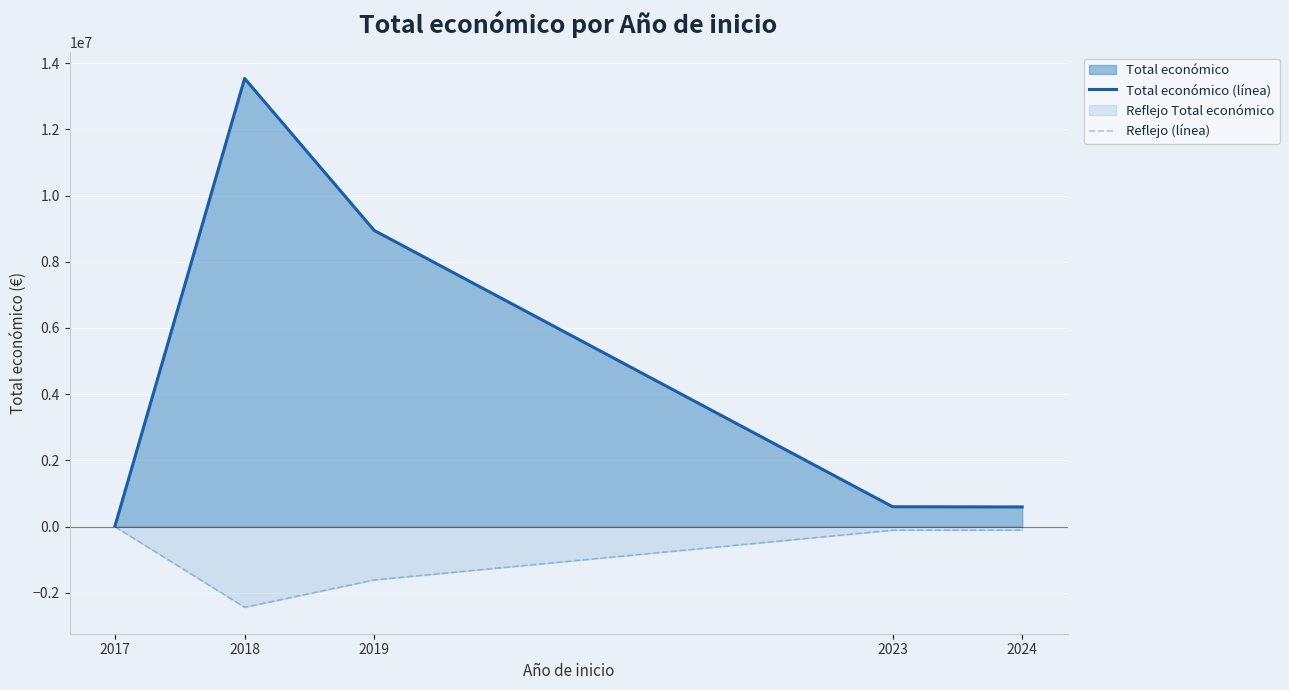

At which category does the chart reach its minimum across all series?

2018